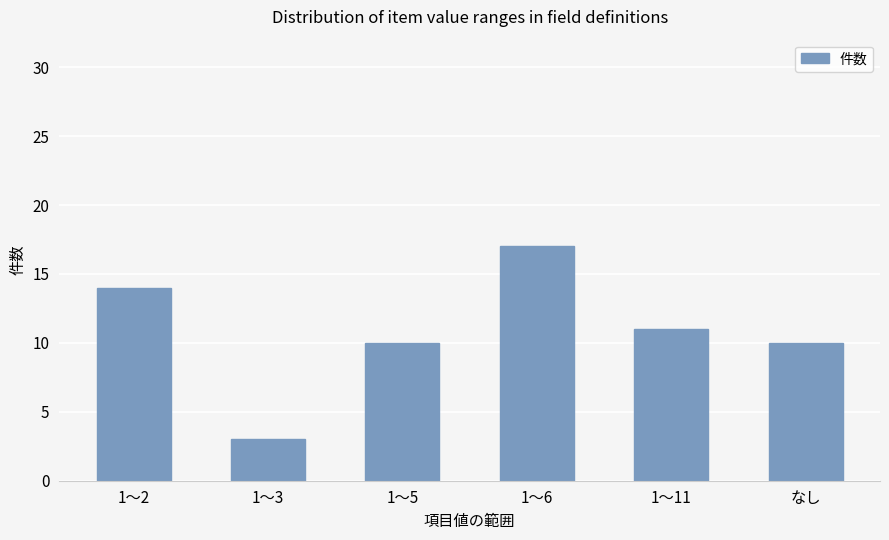

What position from the right is 1～6?

3